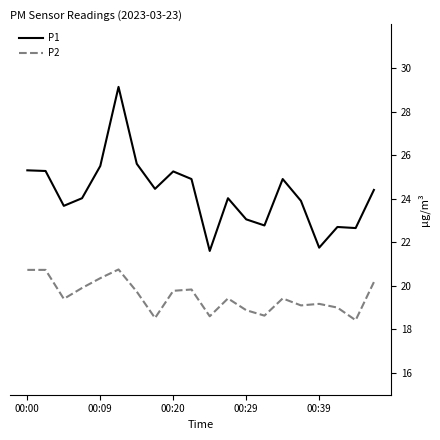

What is the minimum value for P1?

21.6